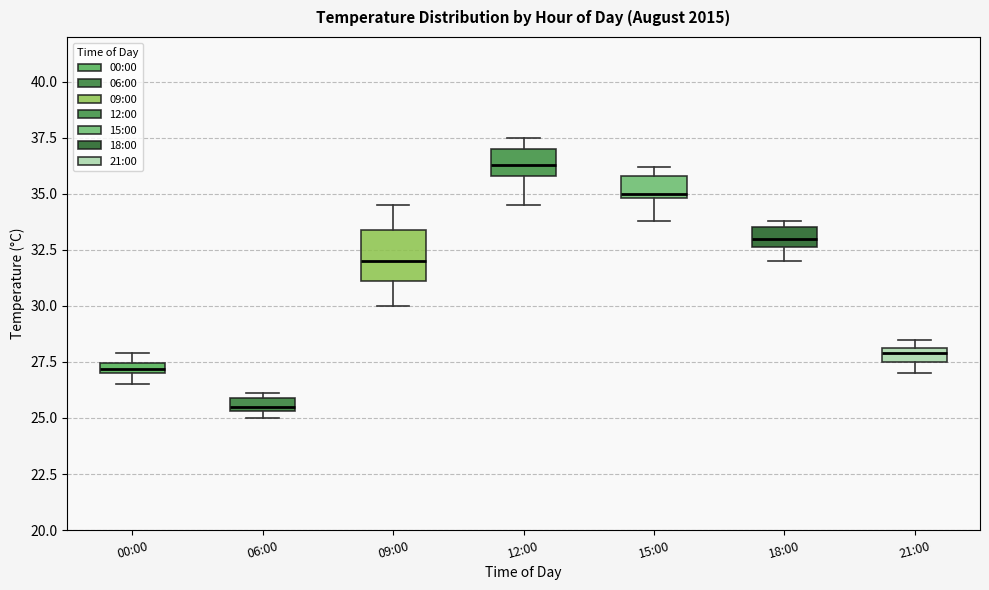

Which box is the tallest, from its lower edge to its upper edge?

09:00